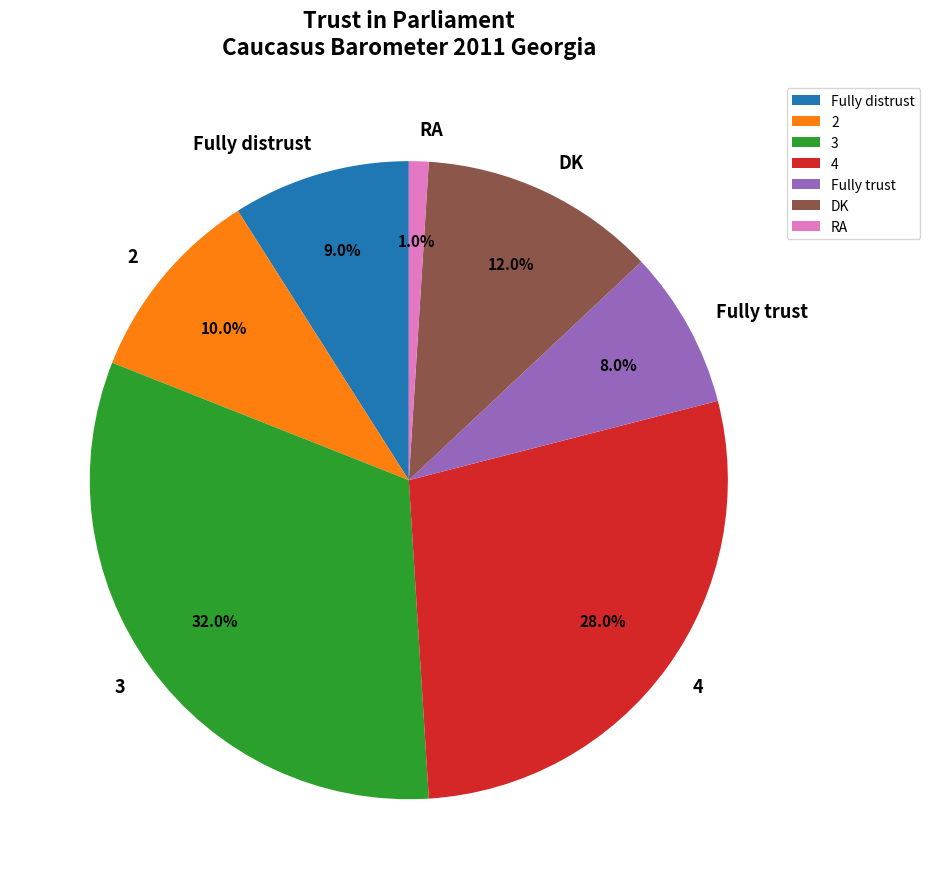

Count the number of slices in the pie.

7